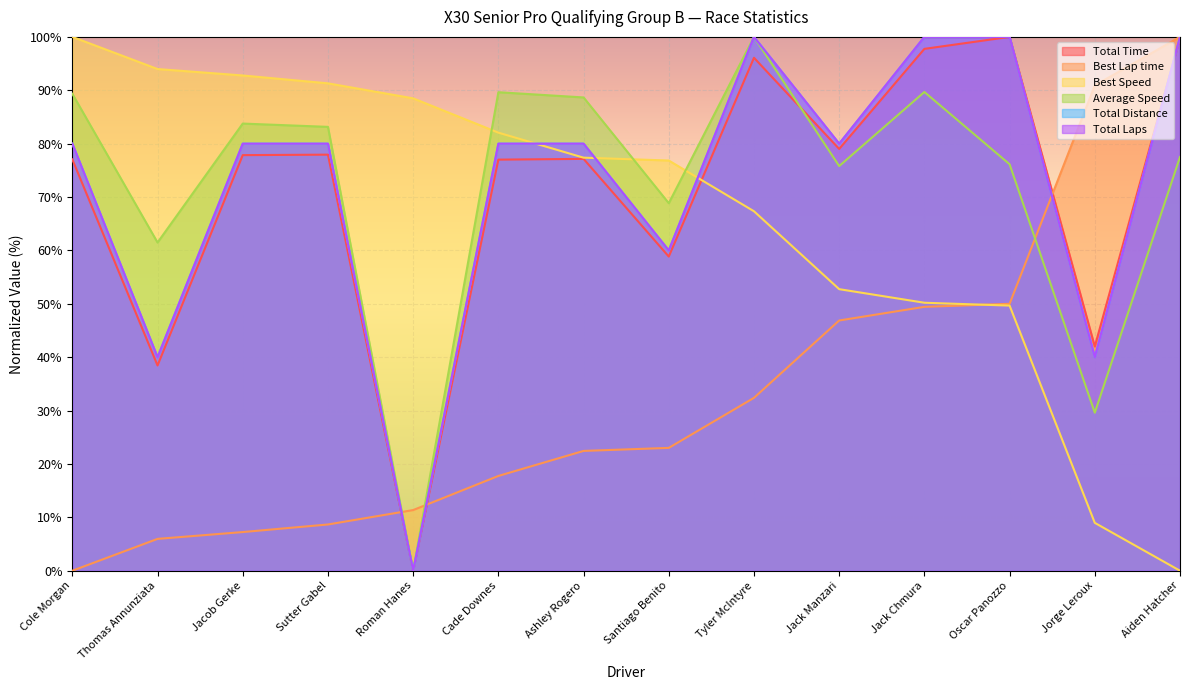

At which label does Total Laps reach its minimum?

Roman Hanes